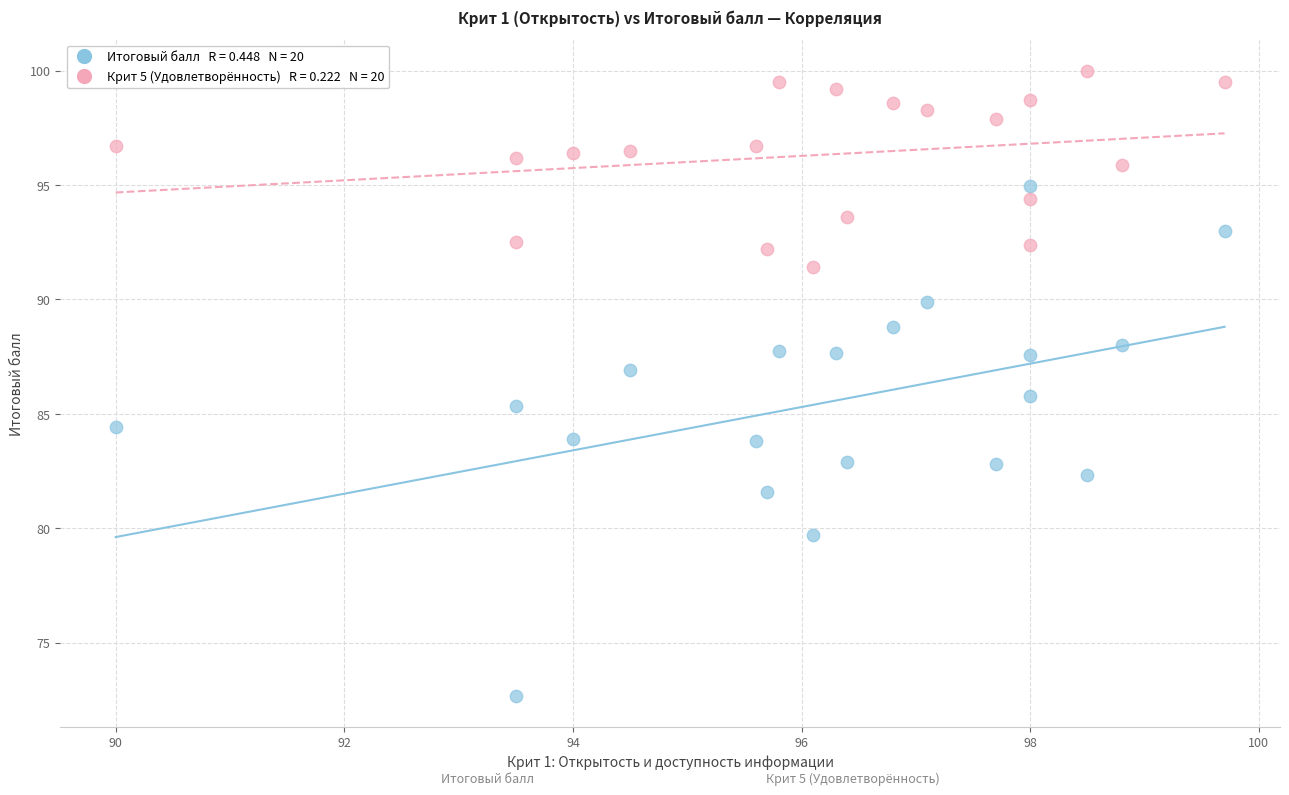

Across all data points, what is the range of X values (max minus min)?

9.7